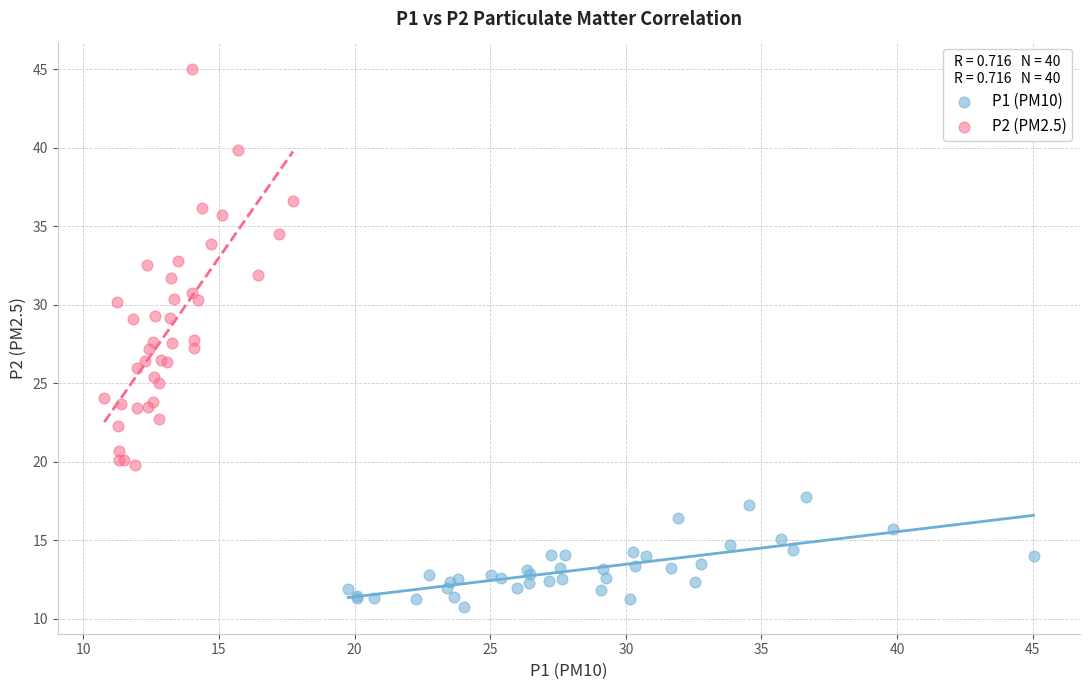

Which series contains the lowest Y value?

P1 (PM10)